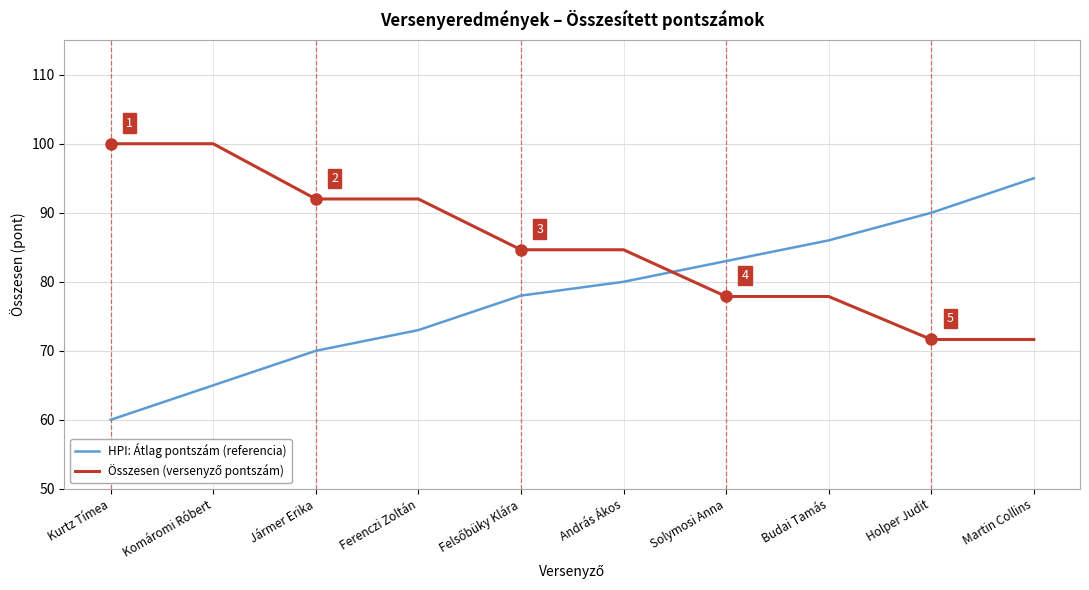

True or false: HPI: Átlag pontszám (referencia) has a value of 86.0 at Budai Tamás.

True